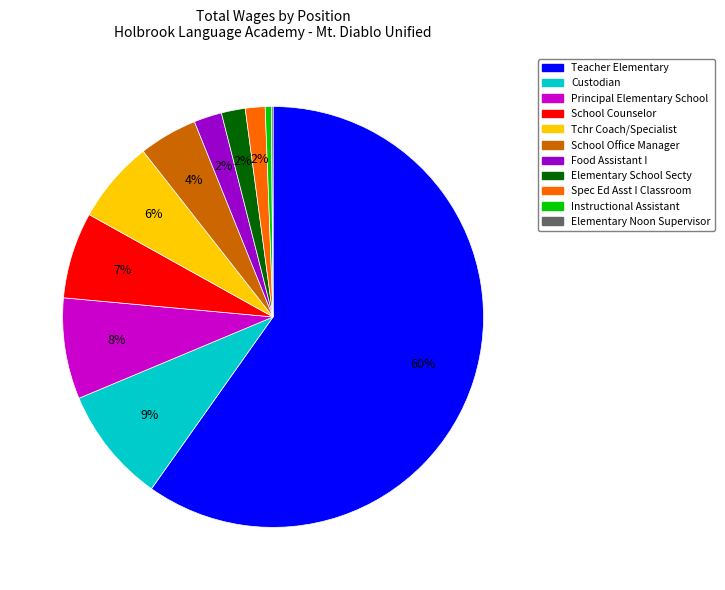

To the nearest percent, what is the difference between the largest and smallest slice percentages?

60%